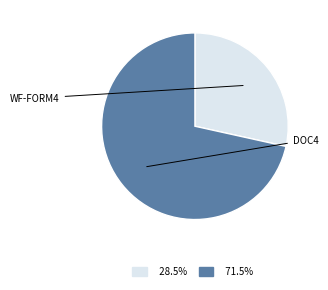

Is there a majority slice in this chart?

Yes